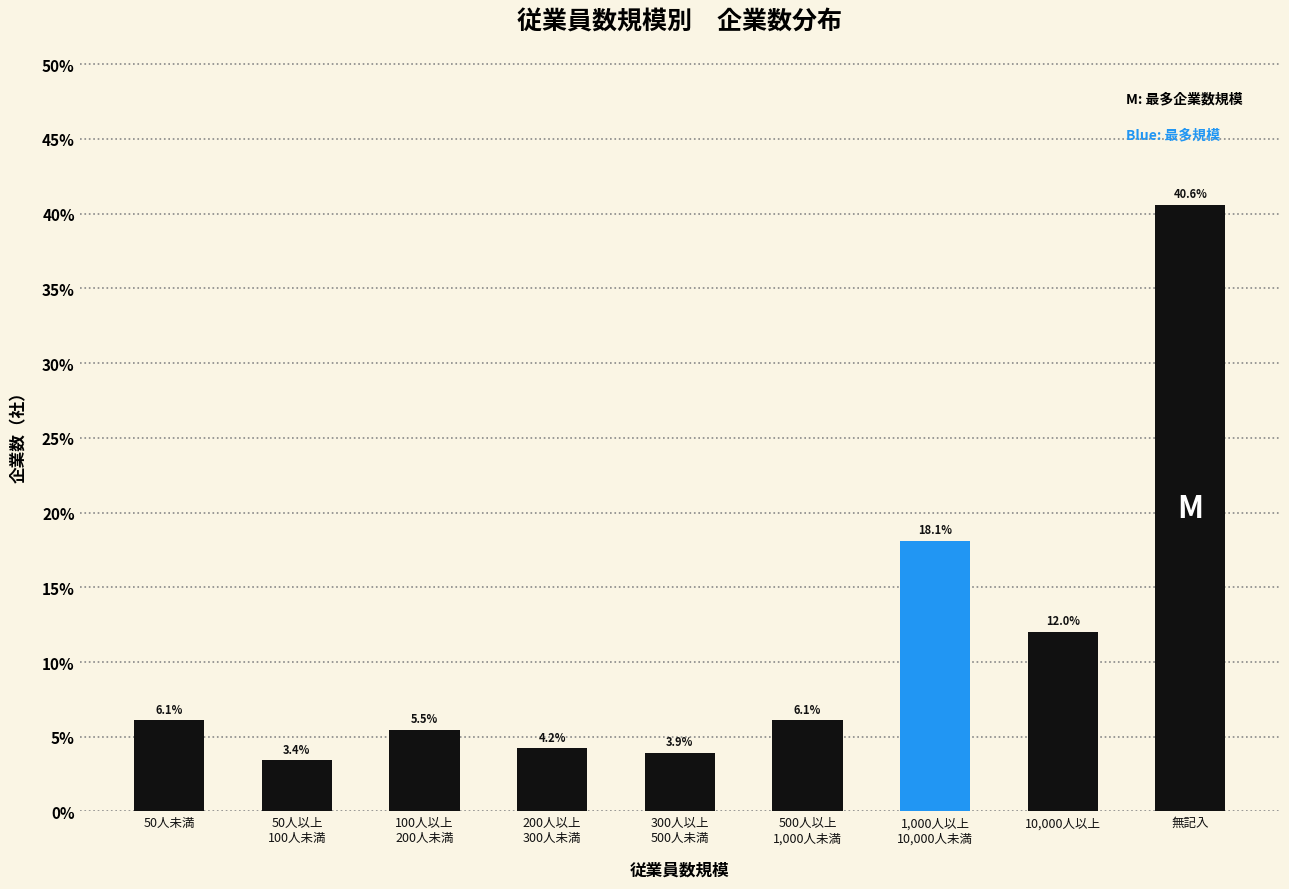

Reading right to left, what are all the values shown in this chart?

40.6	12.0	18.1	6.1	3.9	4.2	5.5	3.4	6.1